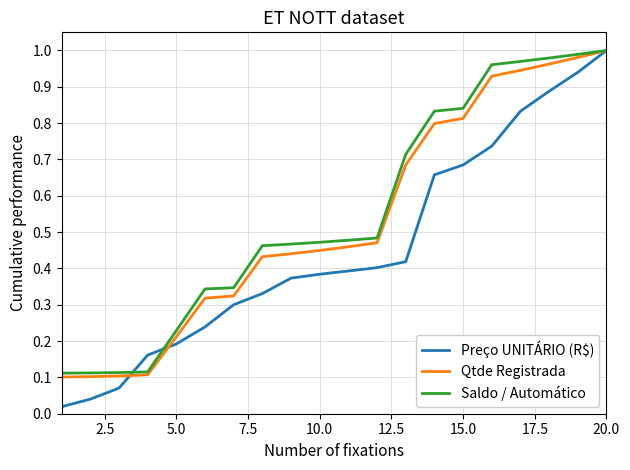

Which series has the widest spread of values?

Preço UNITÁRIO (R$)